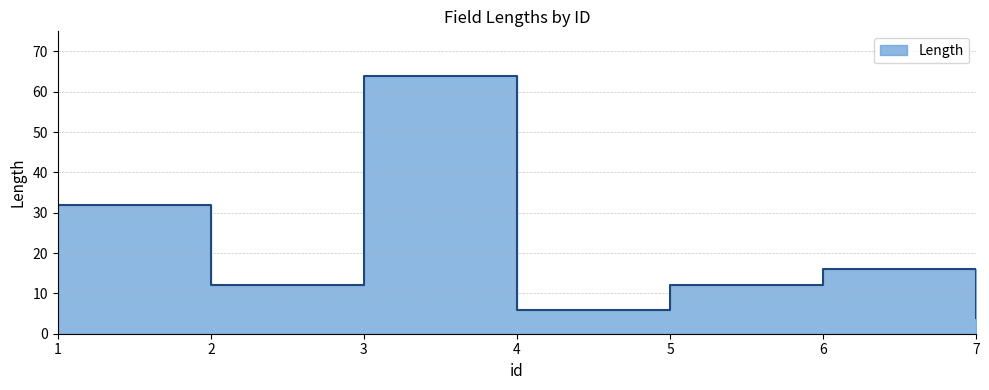

List the labels in order of value, smallest first.

7, 4, 2, 5, 6, 1, 3